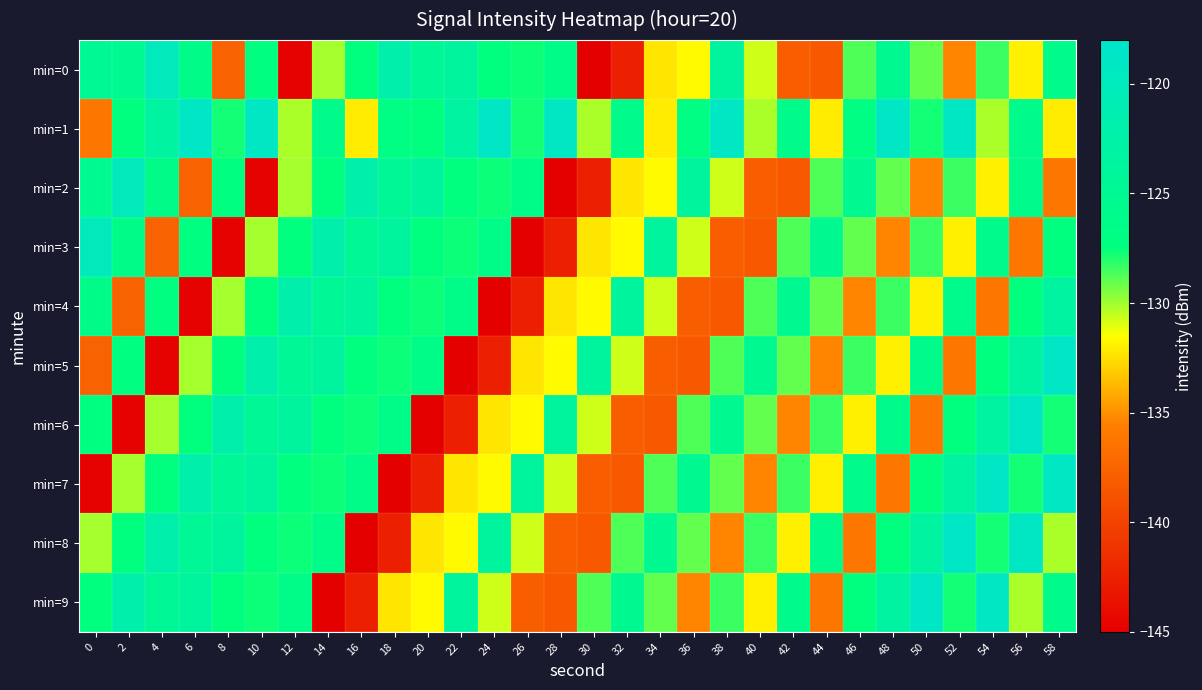

Rank the series at 52 from highest to lowest value.

min=8, min=1, min=7, min=4, min=6, min=9, min=2, min=3, min=0, min=5